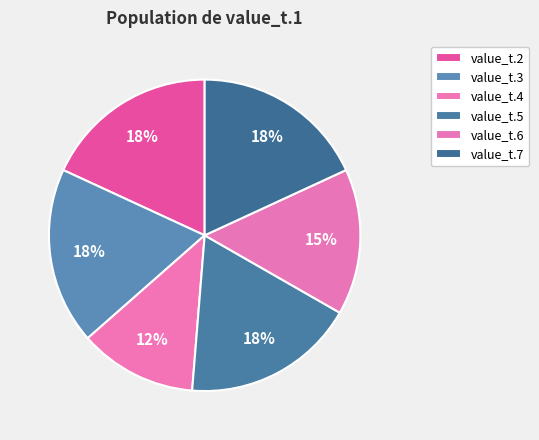

Does value_t.2 account for over 50% of the chart?

No